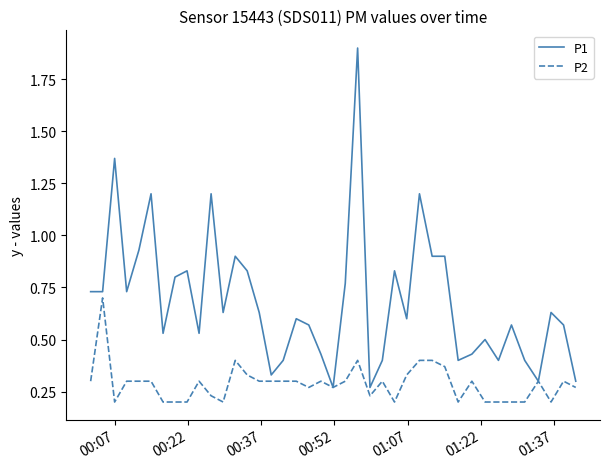

Rank the series by their maximum value, from lowest to highest.

P2, P1